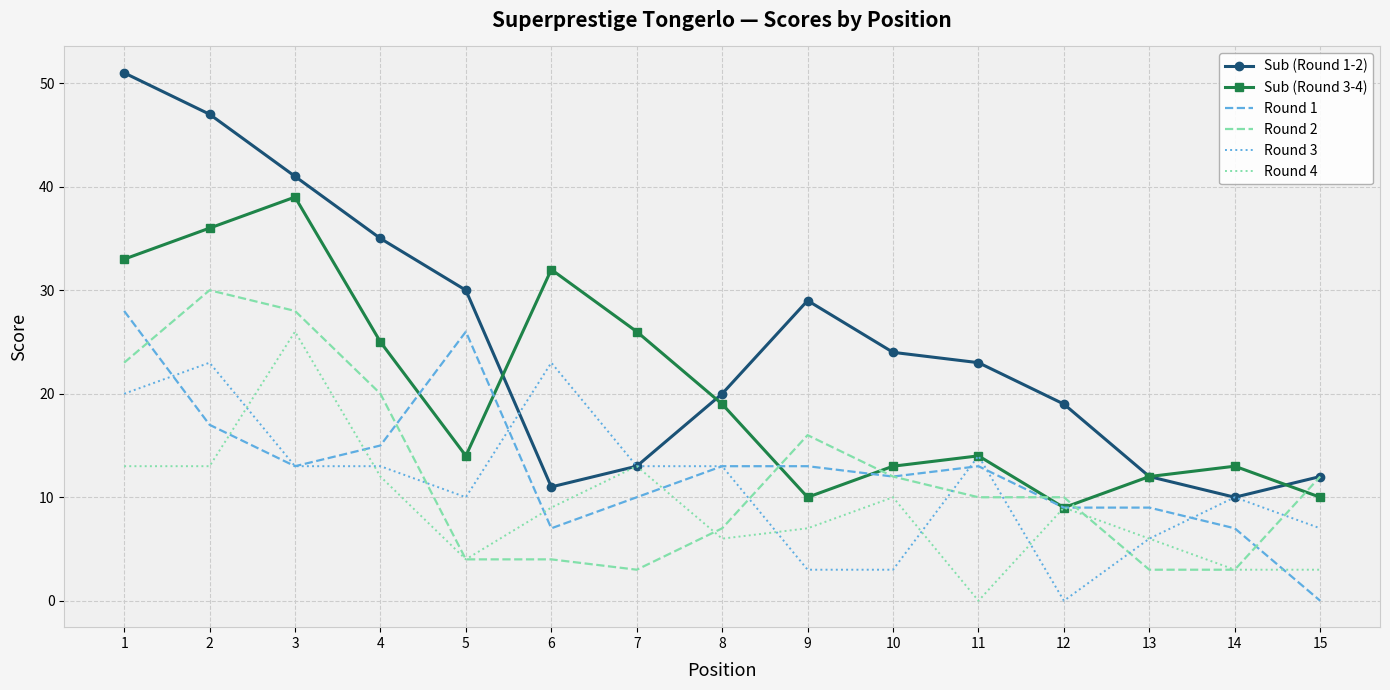

Between which two adjacent categories do Sub (Round 1-2) and Sub (Round 3-4) first intersect?

5 and 6